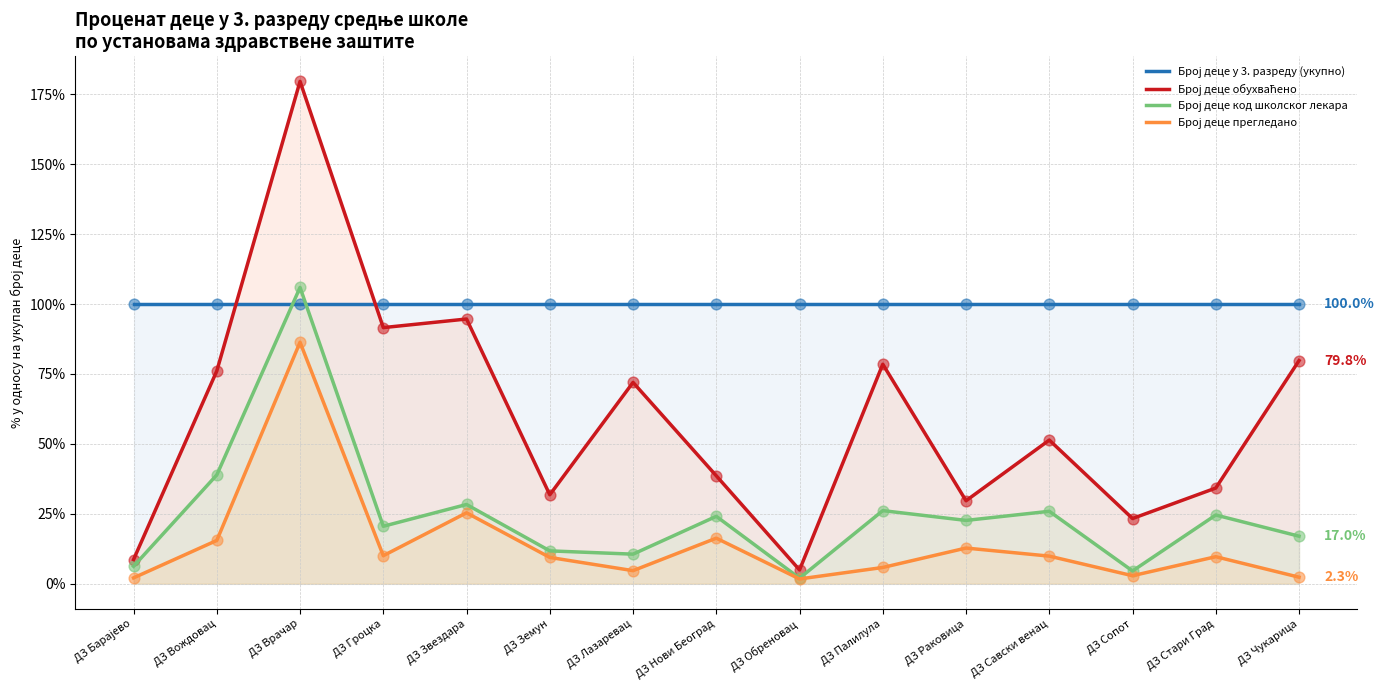

Which series contains the highest Y value?

Број деце обухваћено